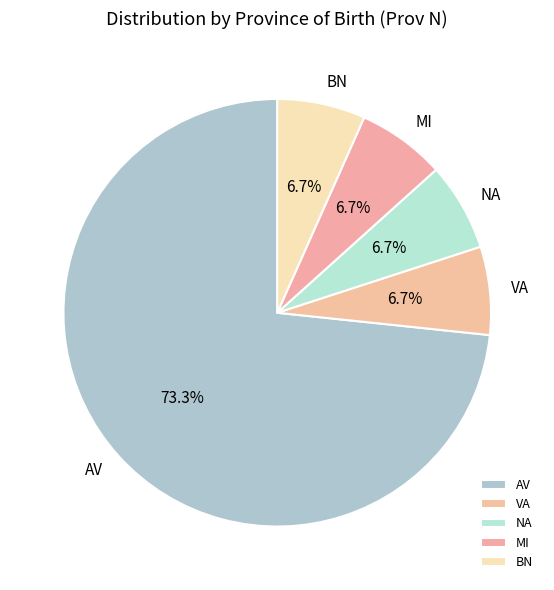

To the nearest percent, what is the difference between the largest and smallest slice percentages?

67%